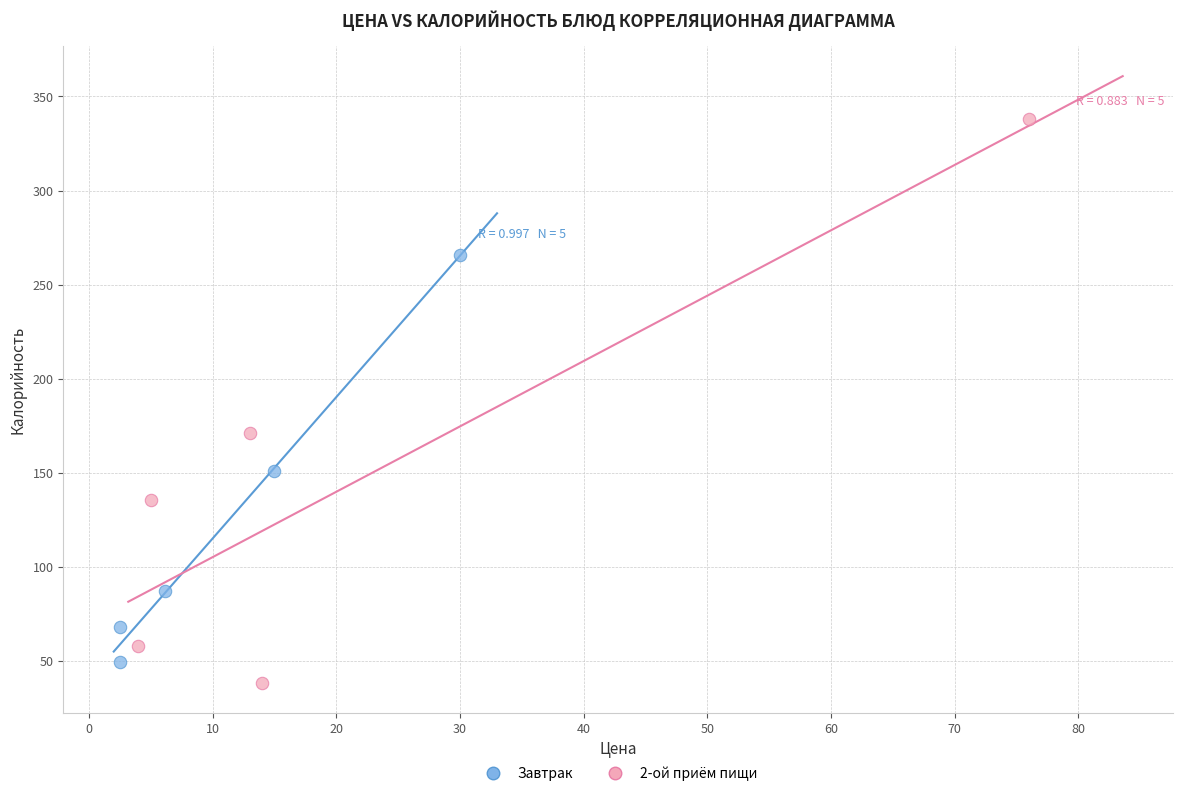

Which series reaches the maximum Y coordinate?

2-ой приём пищи